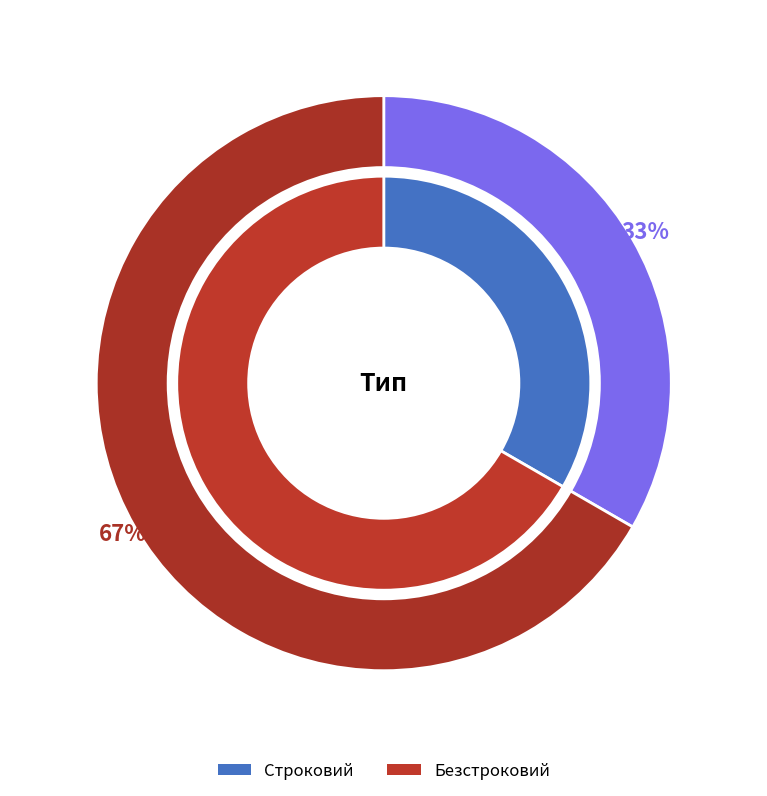

How many segments does this pie chart have?

2